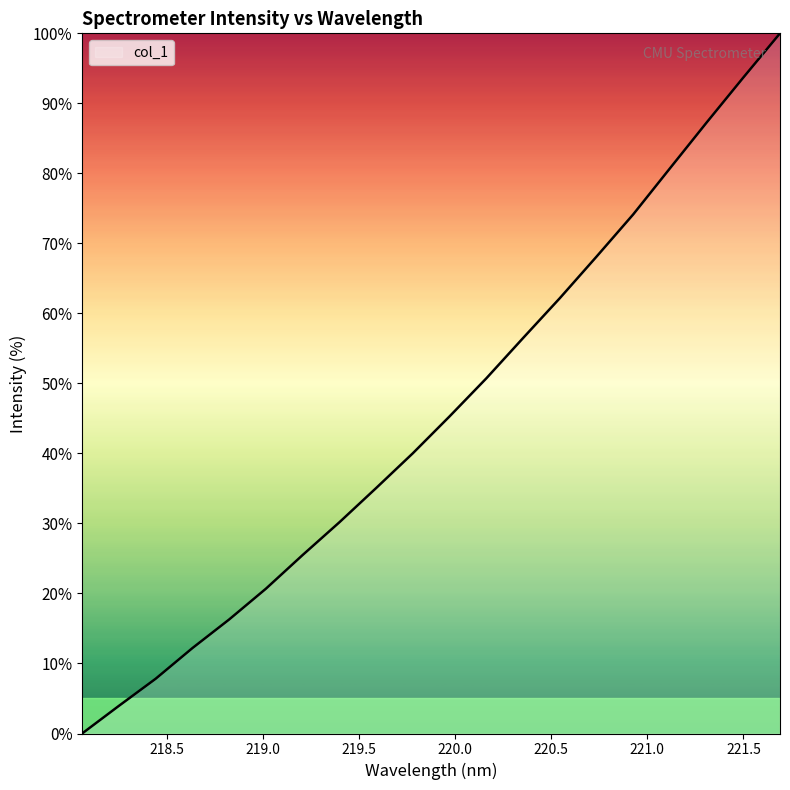

Reading right to left, list all the values displayed in this chart.

100.0	93.7	87.3	80.7	74.1	68.1	62.2	56.5	50.7	45.3	40.0	35.1	30.2	25.5	20.7	16.3	12.2	7.8	3.9	0.0